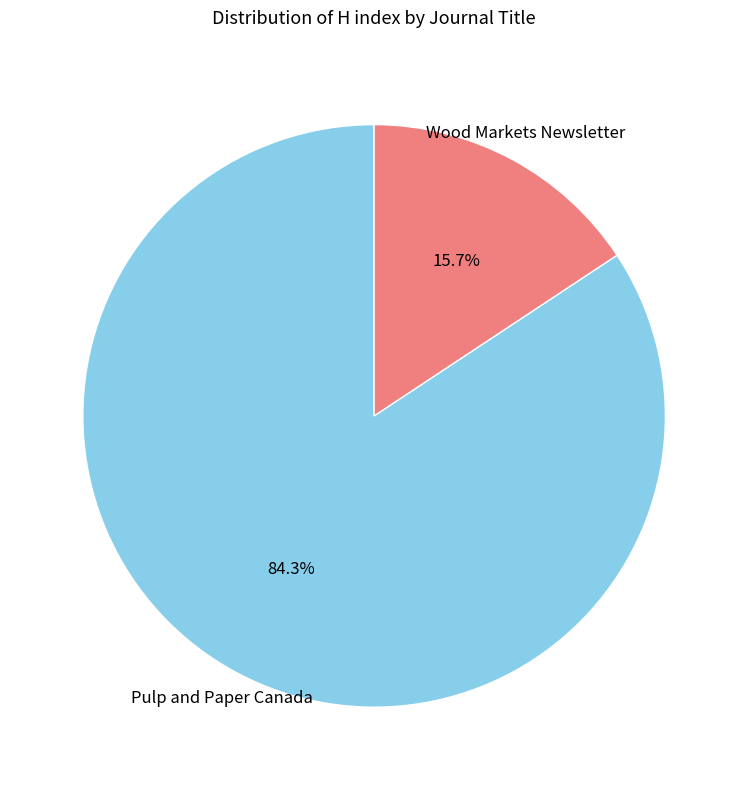

How many slices are in this pie chart?

2